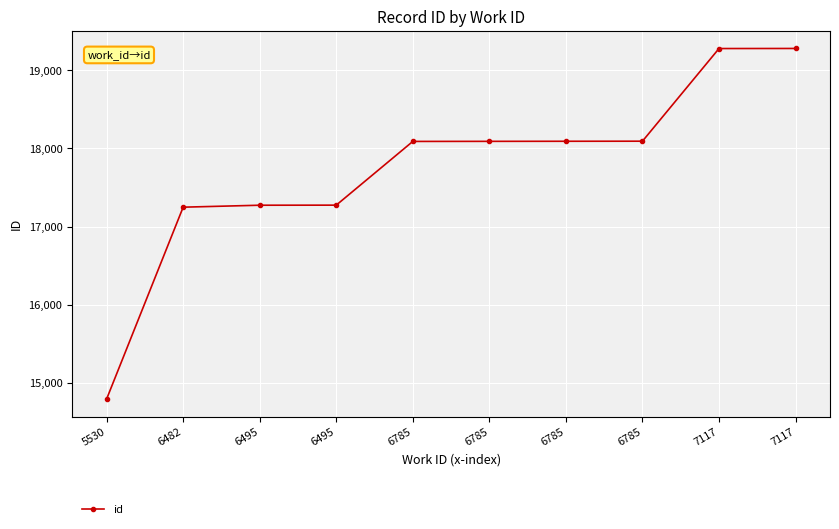

Rank the categories by value from lowest to highest.

5530, 6482, 6495, 6495, 6785, 6785, 6785, 6785, 7117, 7117